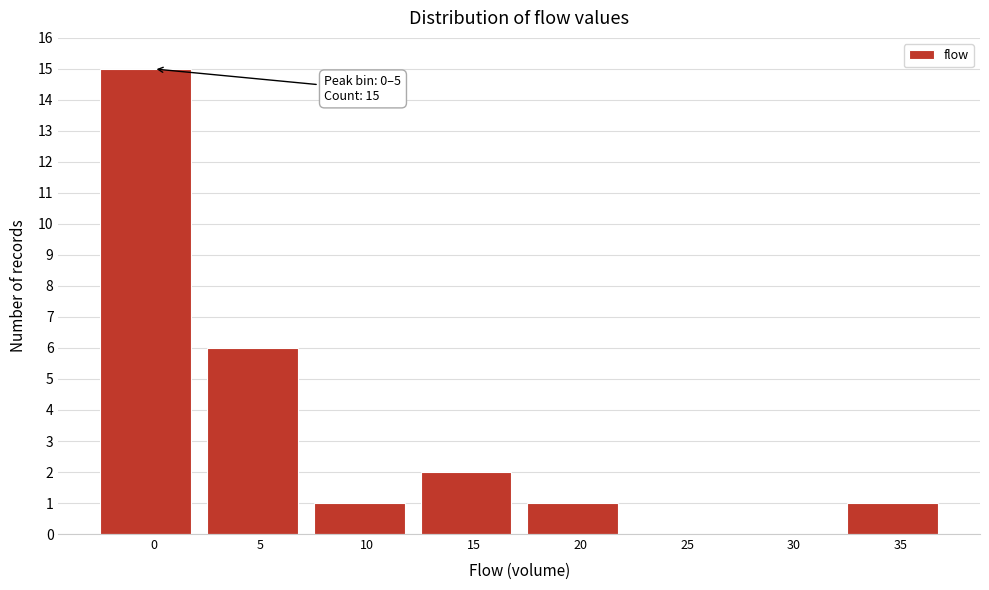

Reading right to left, extract all data points from this chart.

35=1	30=0	25=0	20=1	15=2	10=1	5=6	0=15